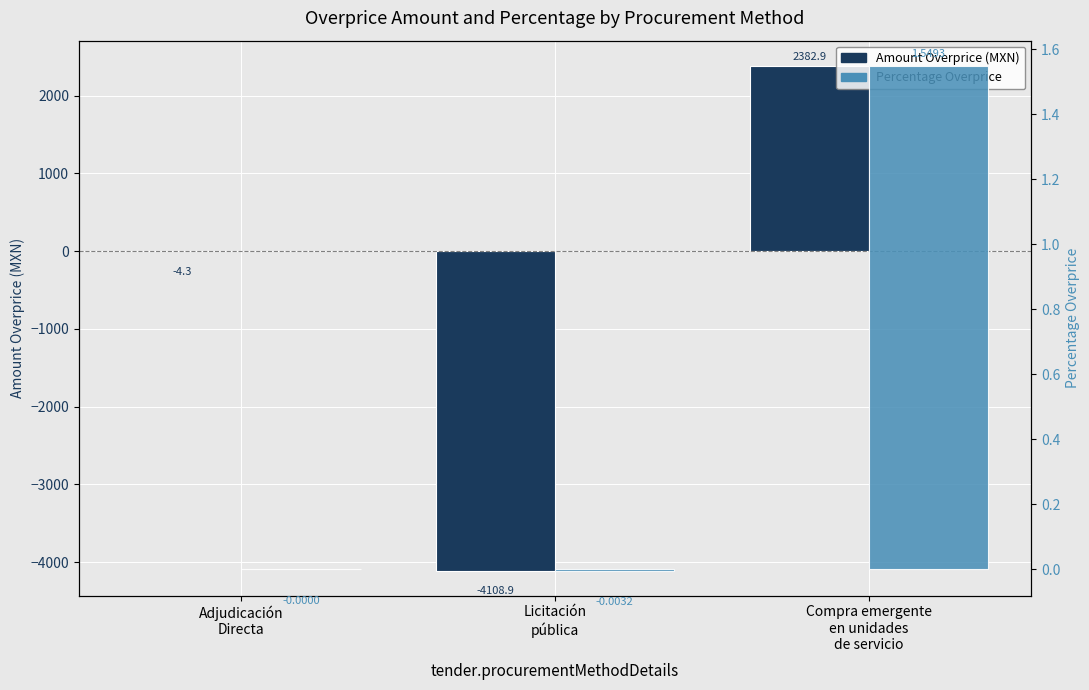

What is the sum of all contracts.items.unit.value.amountOverpriceMxIMSS values?

-1730.3